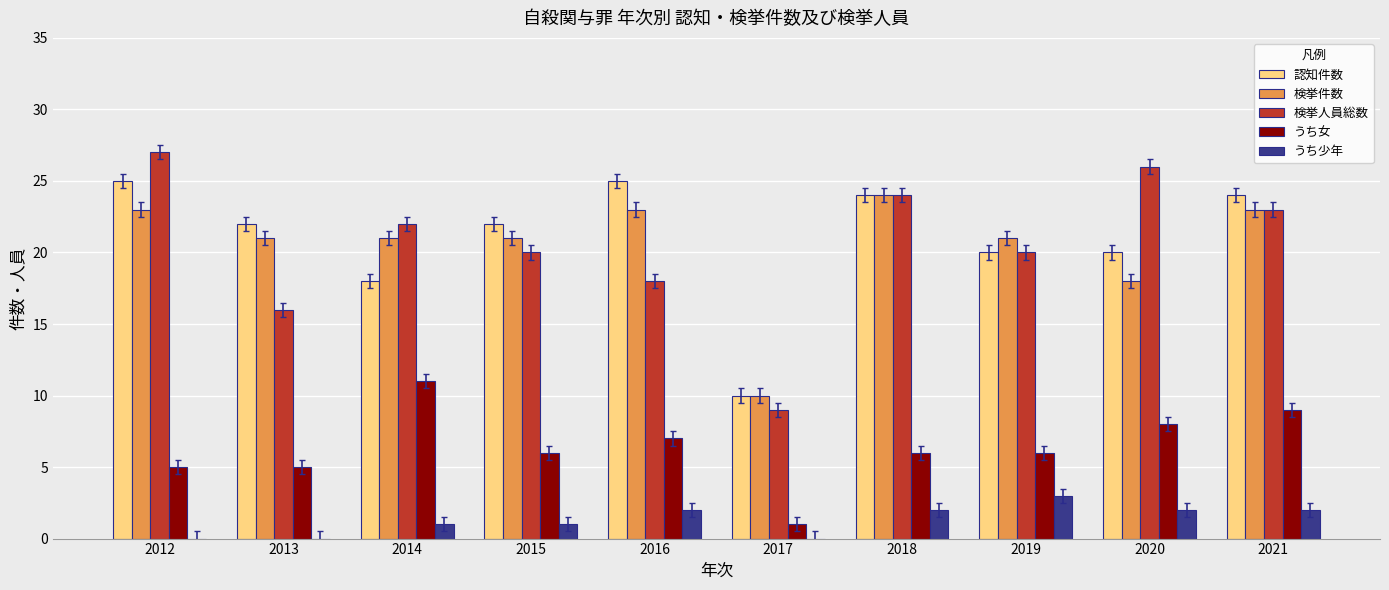

Which series changed the most between 2013 and 2021?

検挙人員総数